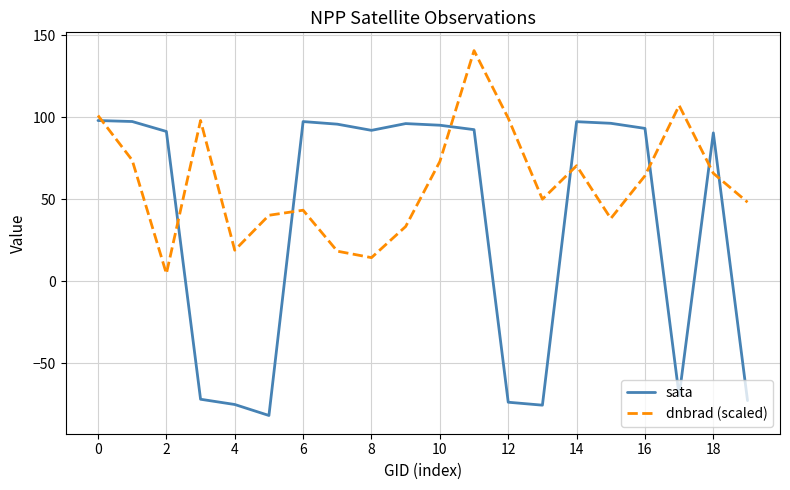

Does the chart display data point markers on the line(s)?

No